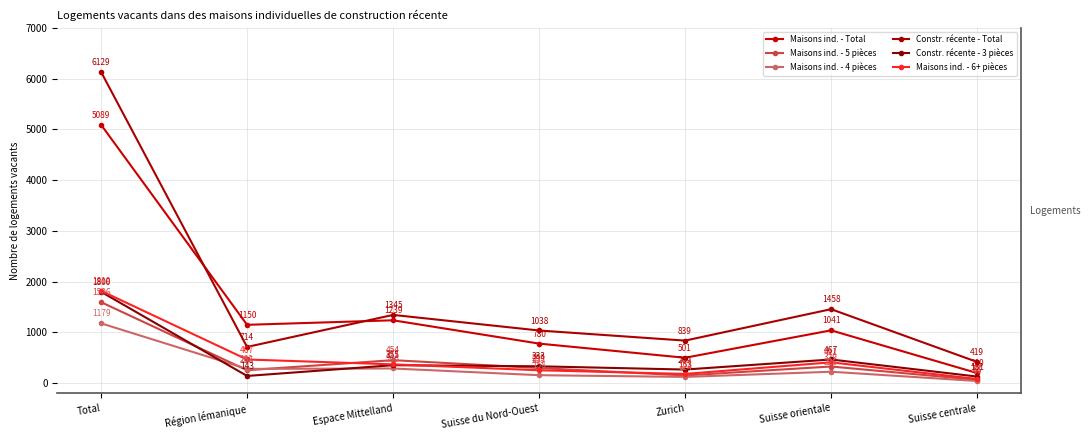

The Constr. récente - Total series shows 714 at Région lémanique. True or false?

True